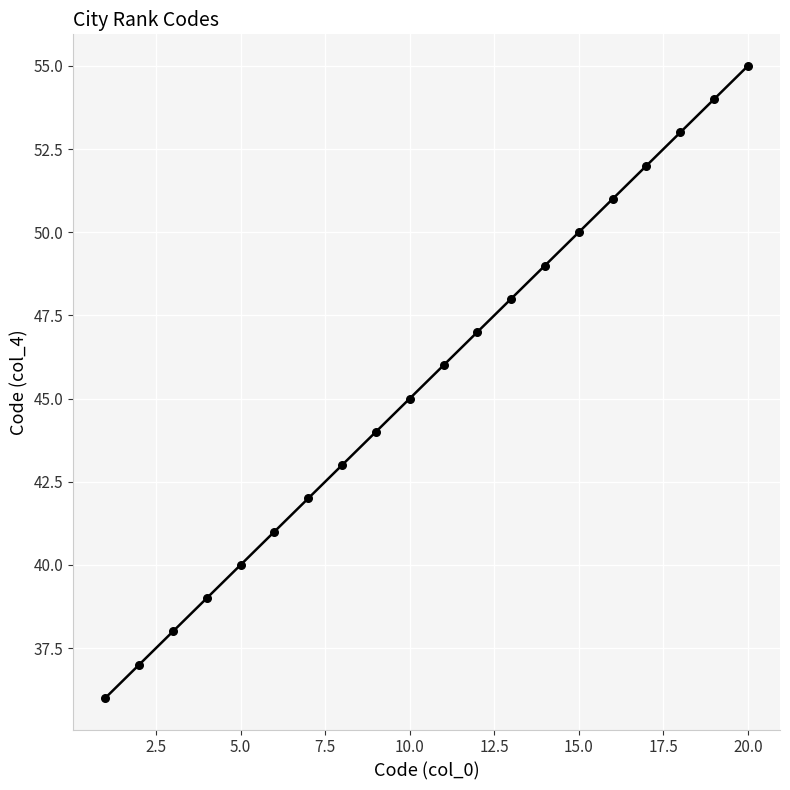

What is the range of X values (max minus min)?

19